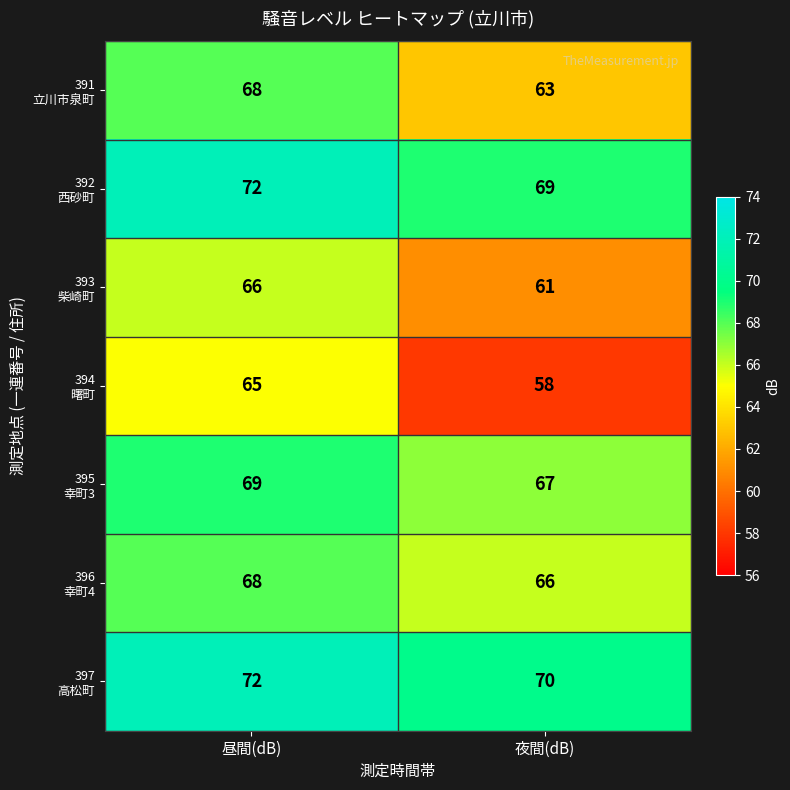

What is the spread (max minus min) of values at 夜間(dB)?

12